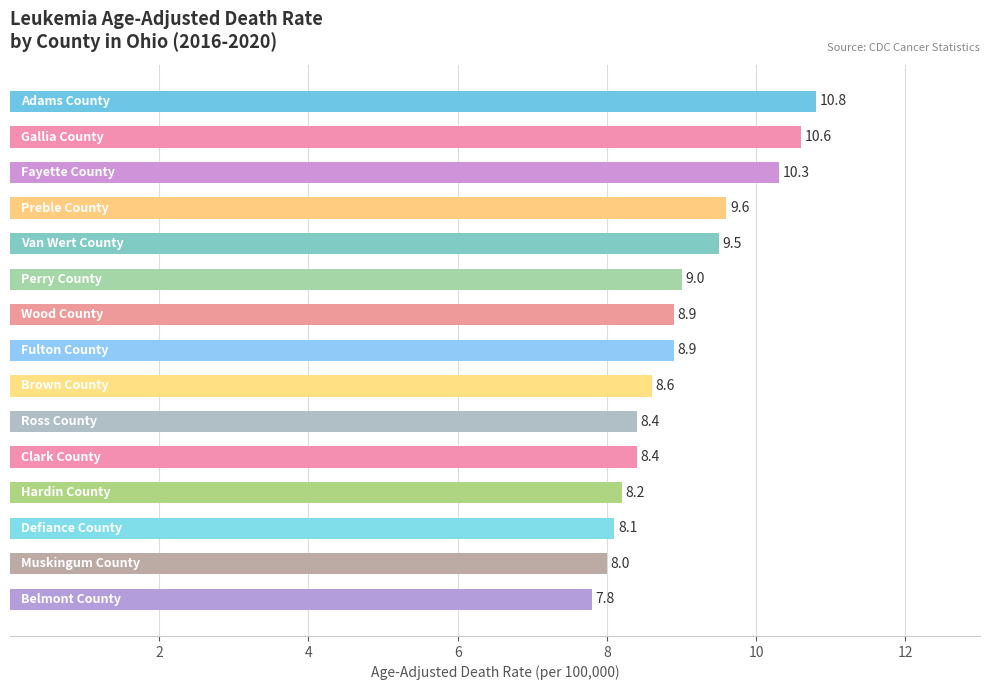

What is the sum of all values?

135.1